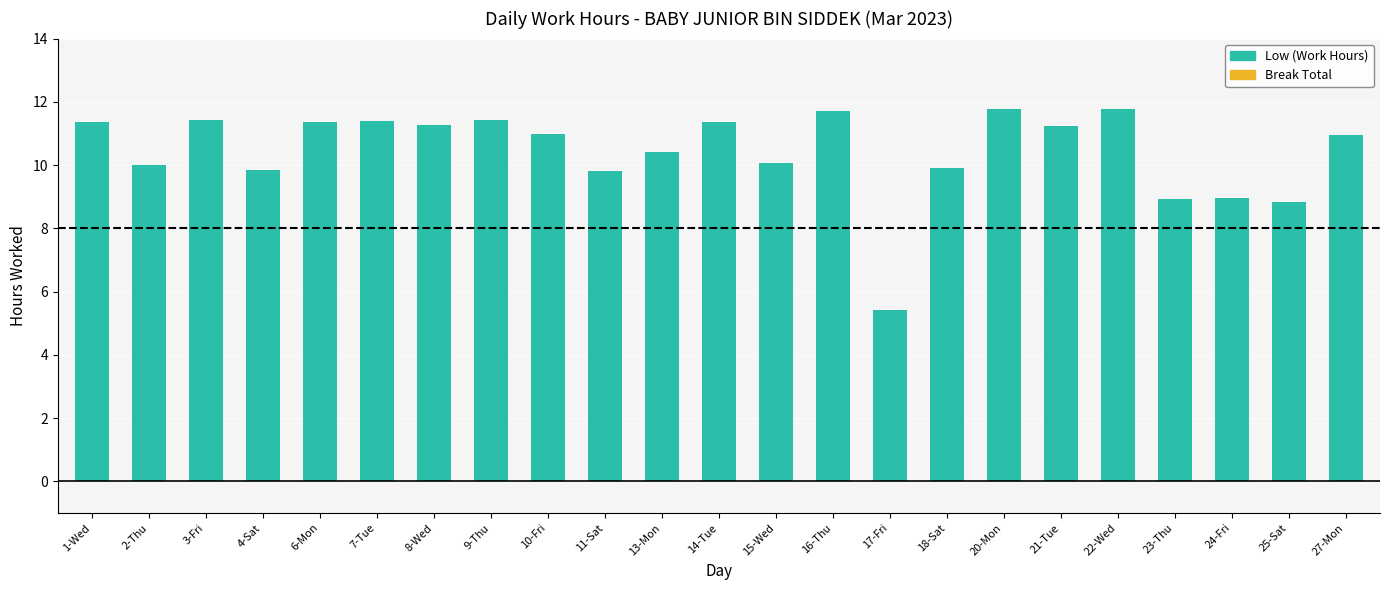

Count the number of data series in this chart.

1